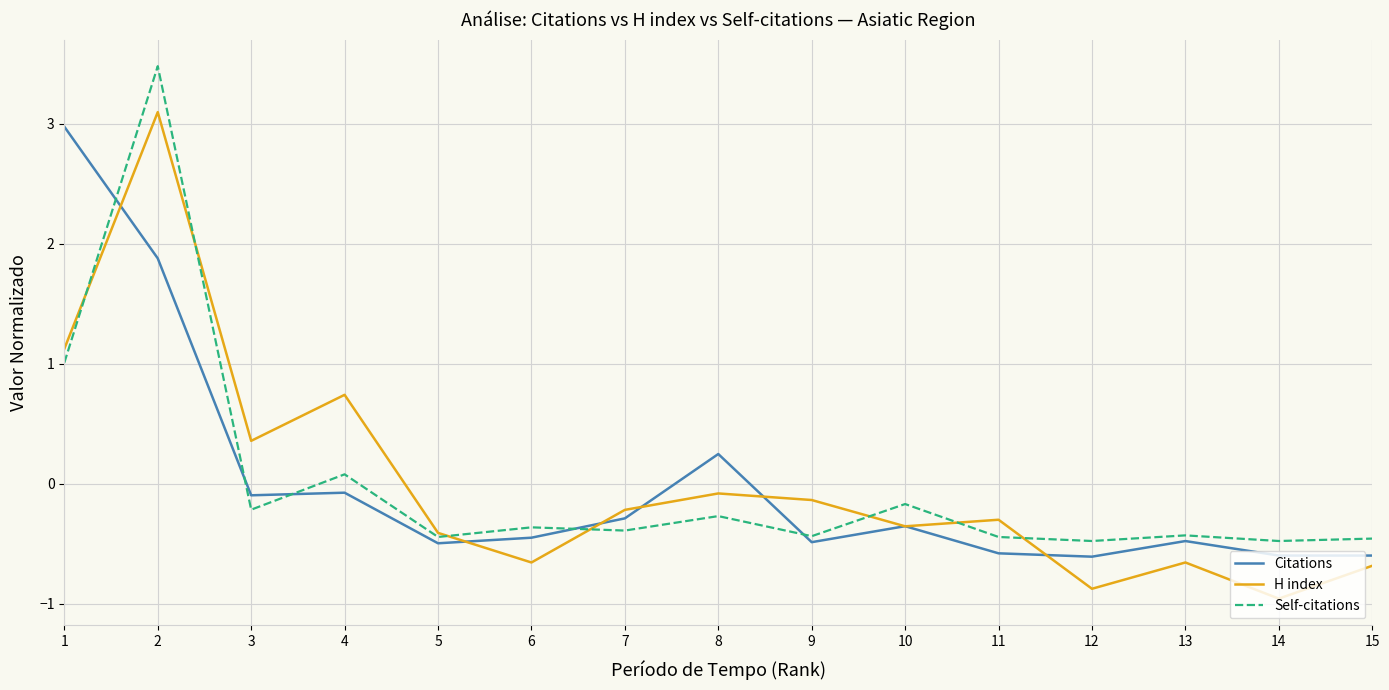

Is it true that H index equals -0.7 at 15?

True